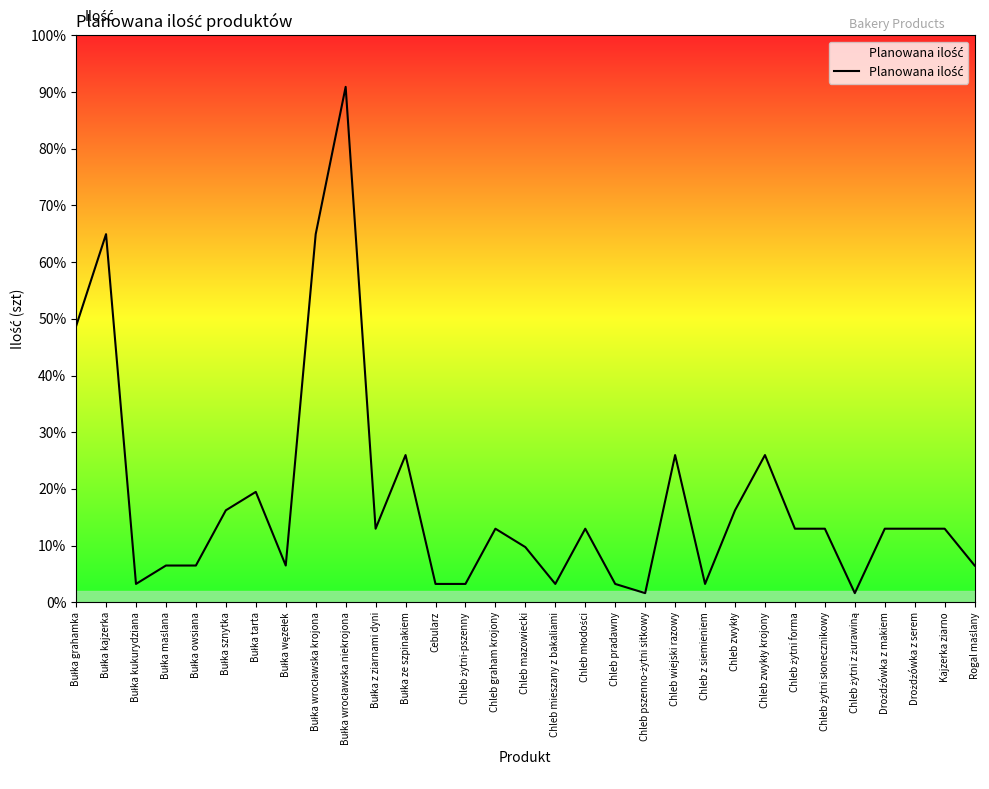

Does the chart display data point markers on the line(s)?

No